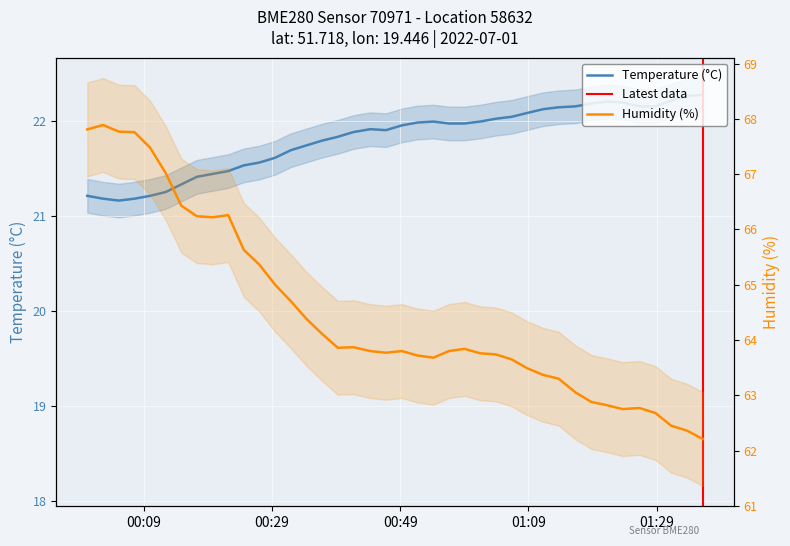

What is the highest value of the temperature series?

22.3